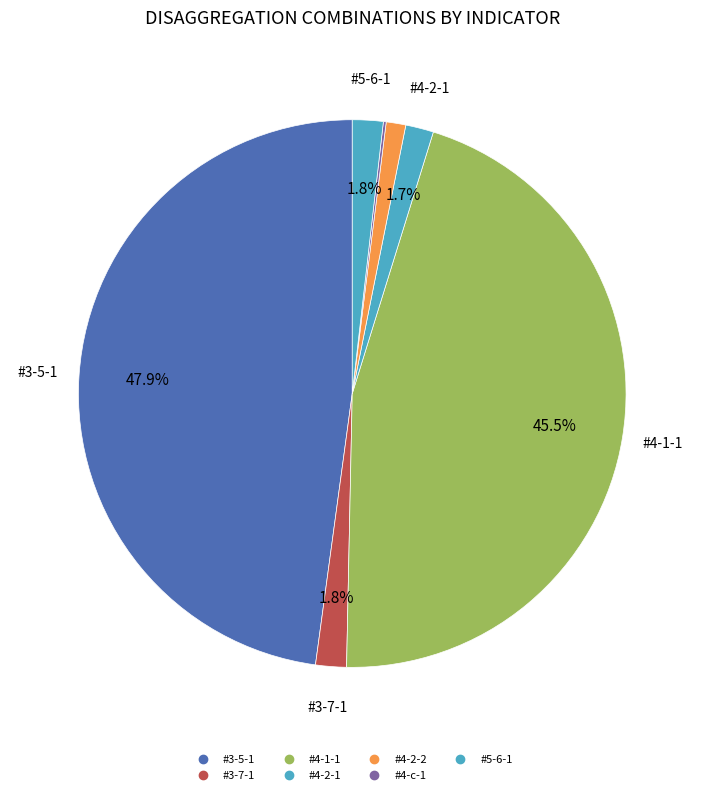

Is it true that #4-c-1 is 12% of the pie?

False